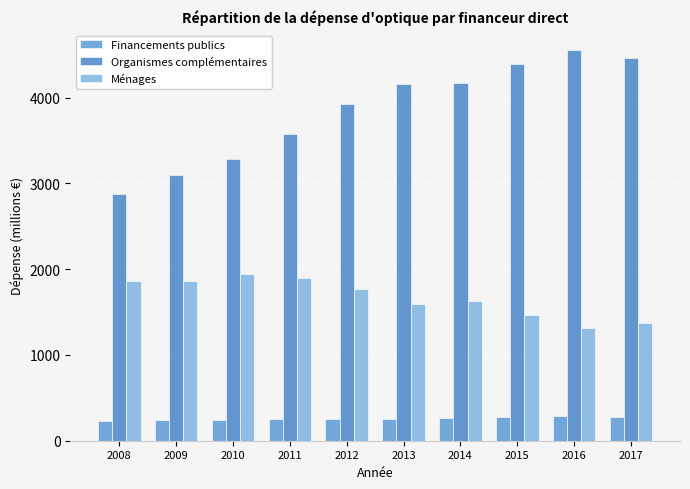

What is the maximum value for Ménages?

1941.7